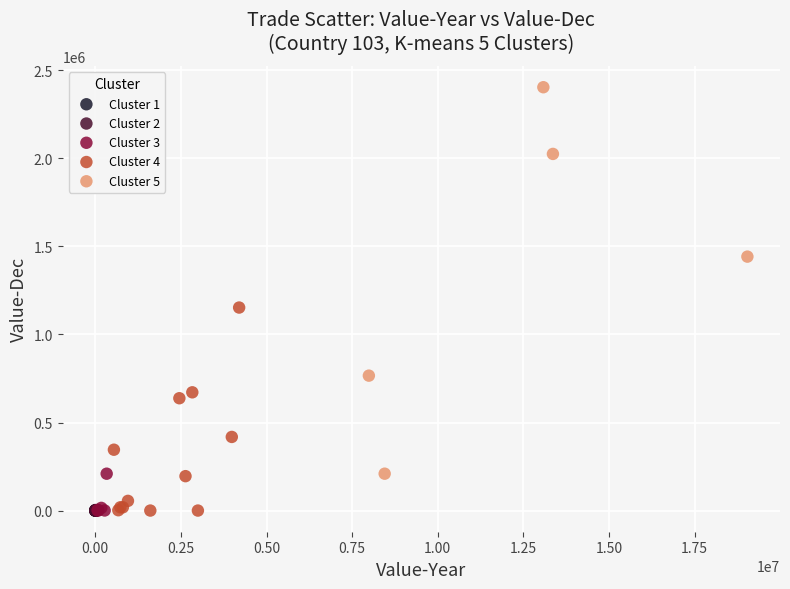

Which series has the widest spread of Y values?

Cluster 5